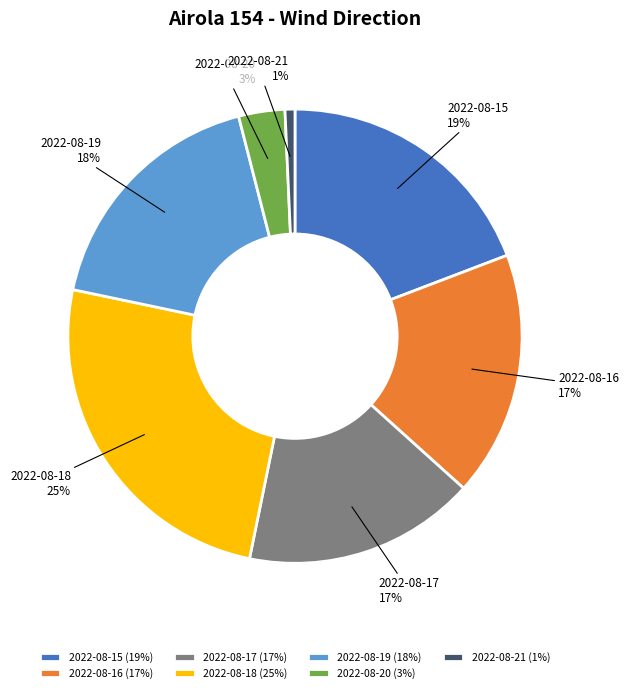

To the nearest percent, what is the average slice percentage?

14%